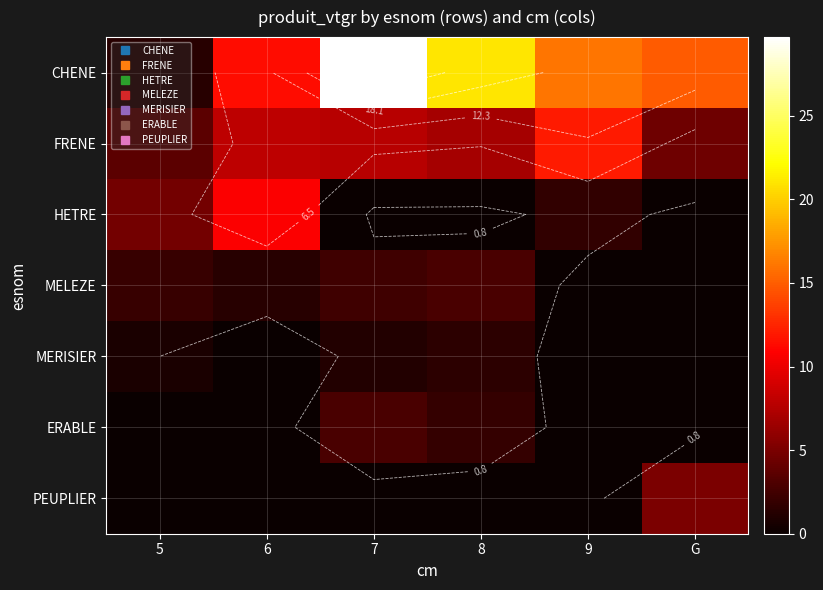

Which category has the highest value in the MERISIER series?

8